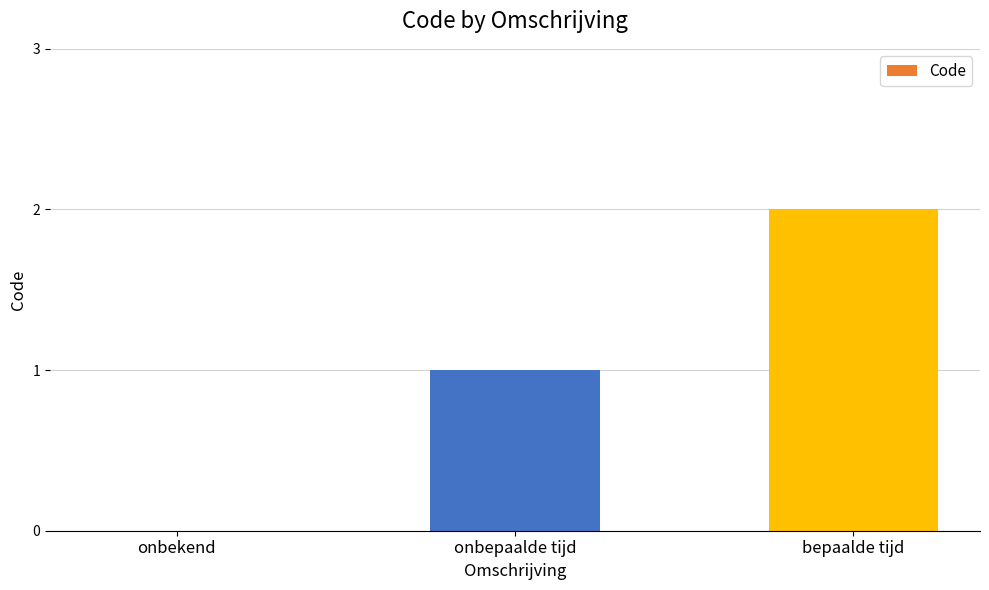

Which has a higher value, onbekend or onbepaalde tijd?

onbepaalde tijd